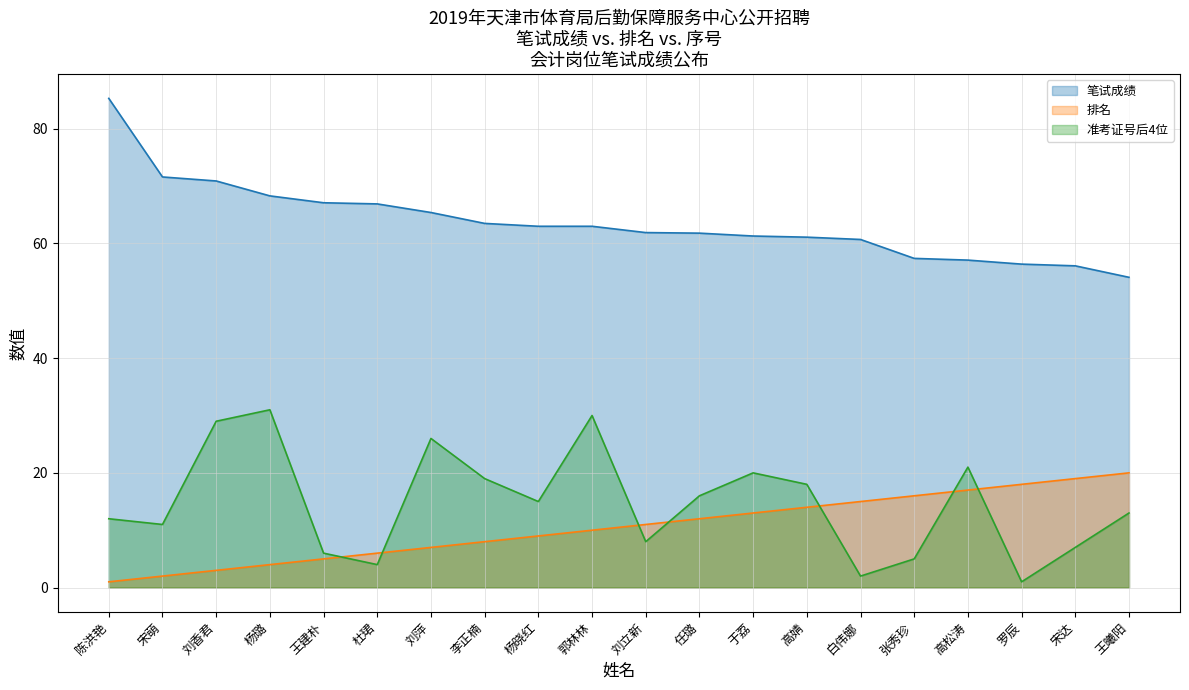

At which label does 排名 first exceed 11?

任璐